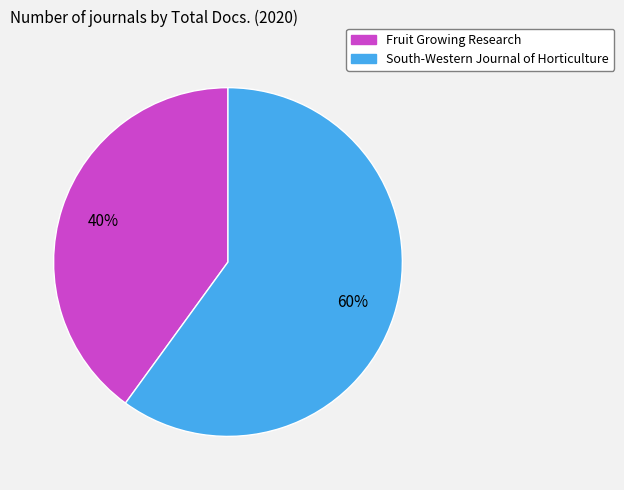

How many segments does this pie chart have?

2